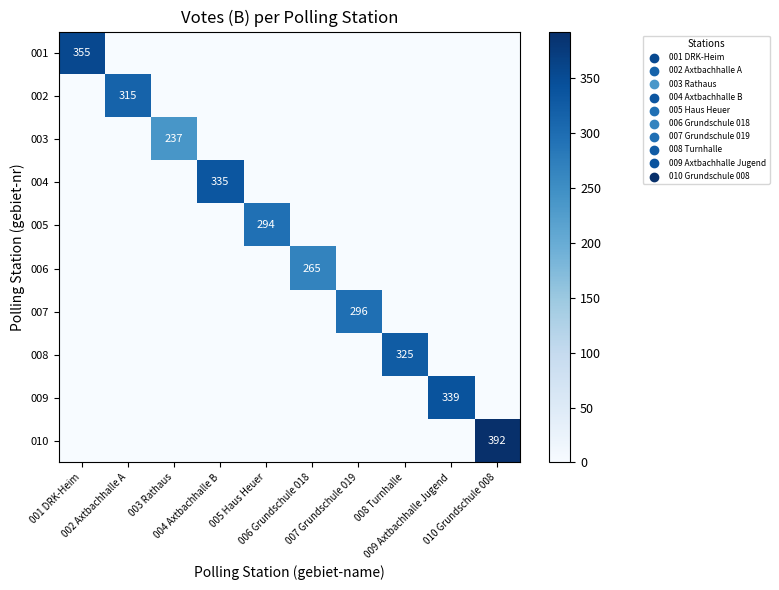

Which category has the lowest value in the 006 series?

001 DRK-Heim